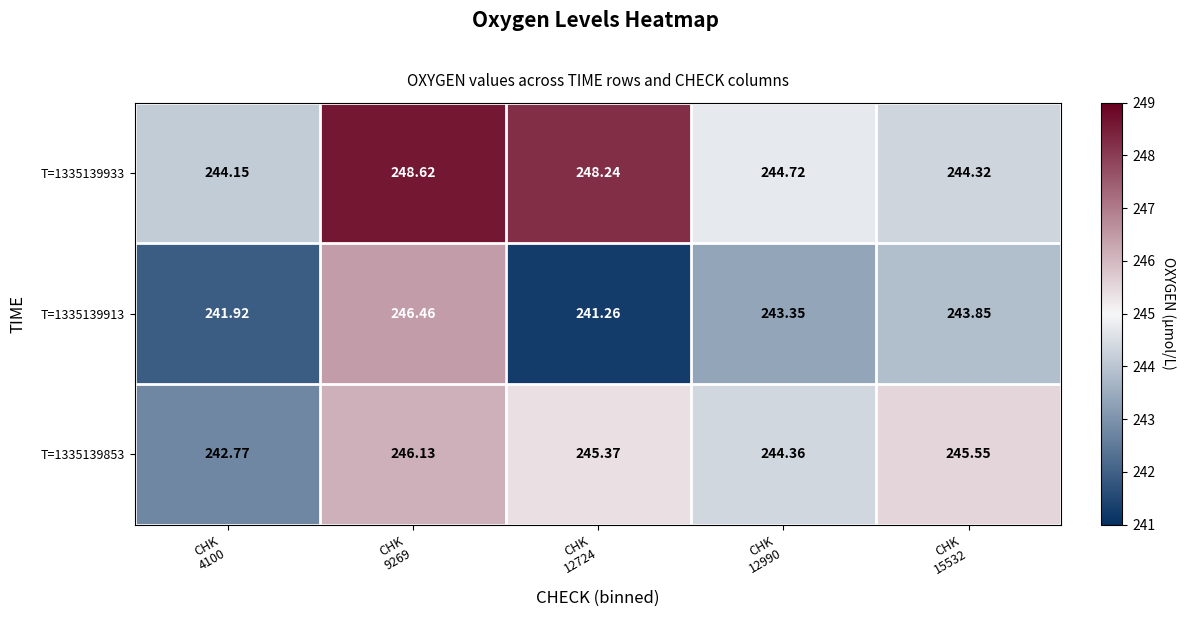

Reading left to right, transcribe all the data shown in this chart.

T=1335139933: CHK
4100=244.2	CHK
9269=248.6	CHK
12724=248.2	CHK
12990=244.7	CHK
15532=244.3
T=1335139913: CHK
4100=241.9	CHK
9269=246.5	CHK
12724=241.3	CHK
12990=243.3	CHK
15532=243.8
T=1335139853: CHK
4100=242.8	CHK
9269=246.1	CHK
12724=245.4	CHK
12990=244.4	CHK
15532=245.6